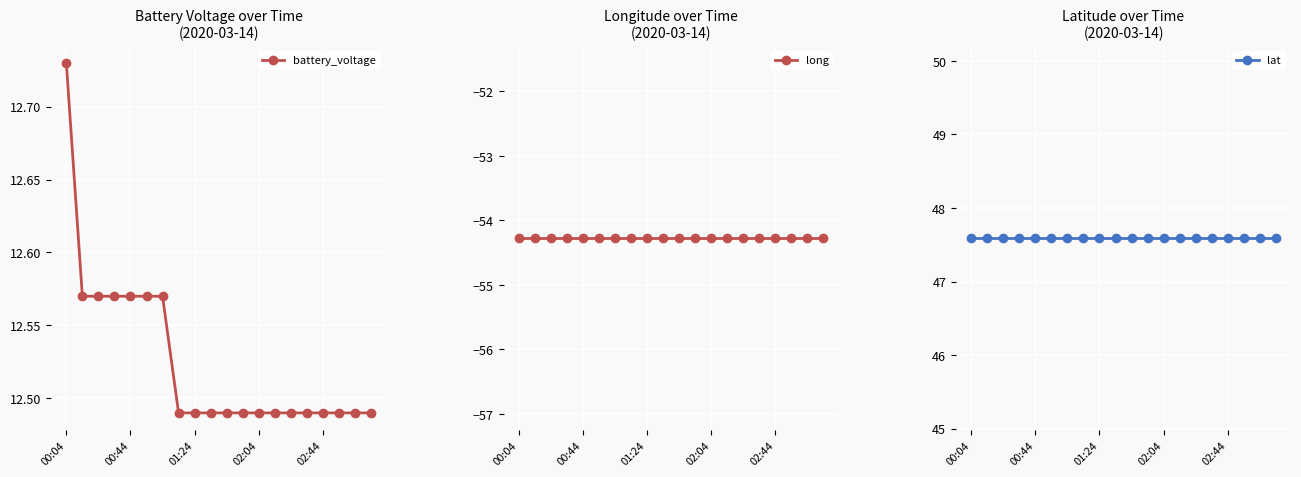

List the series in order of their peak value, highest first.

lat, battery_voltage, long